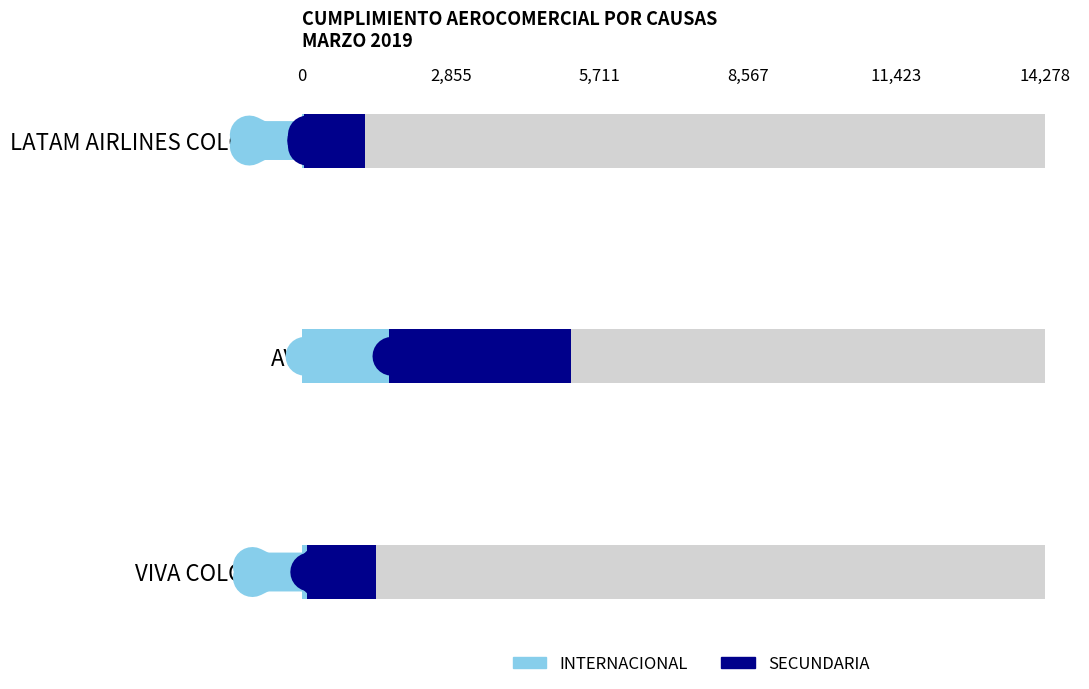

Rank the series by their average value, from lowest to highest.

INTERNACIONAL (Primer período), SECUNDARIA (Segundo período)